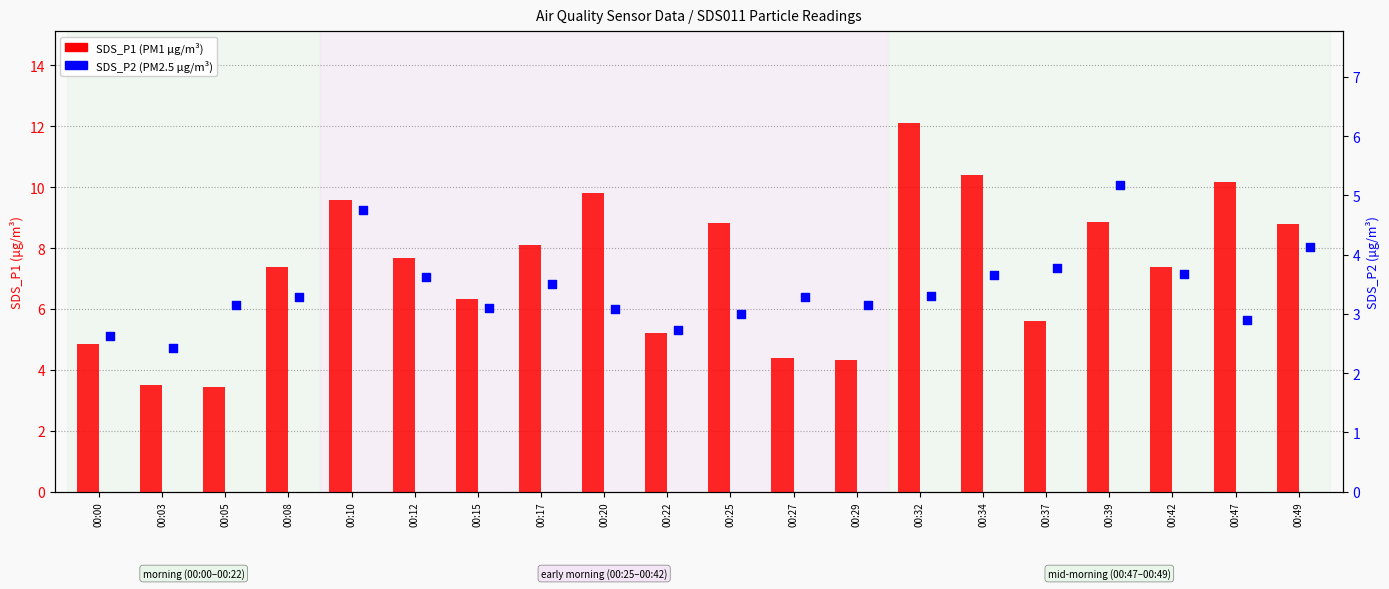

Is the value of SDS_P2 (PM2.5) at 00:37 greater than the value of SDS_P1 (PM1) at 00:00?

No